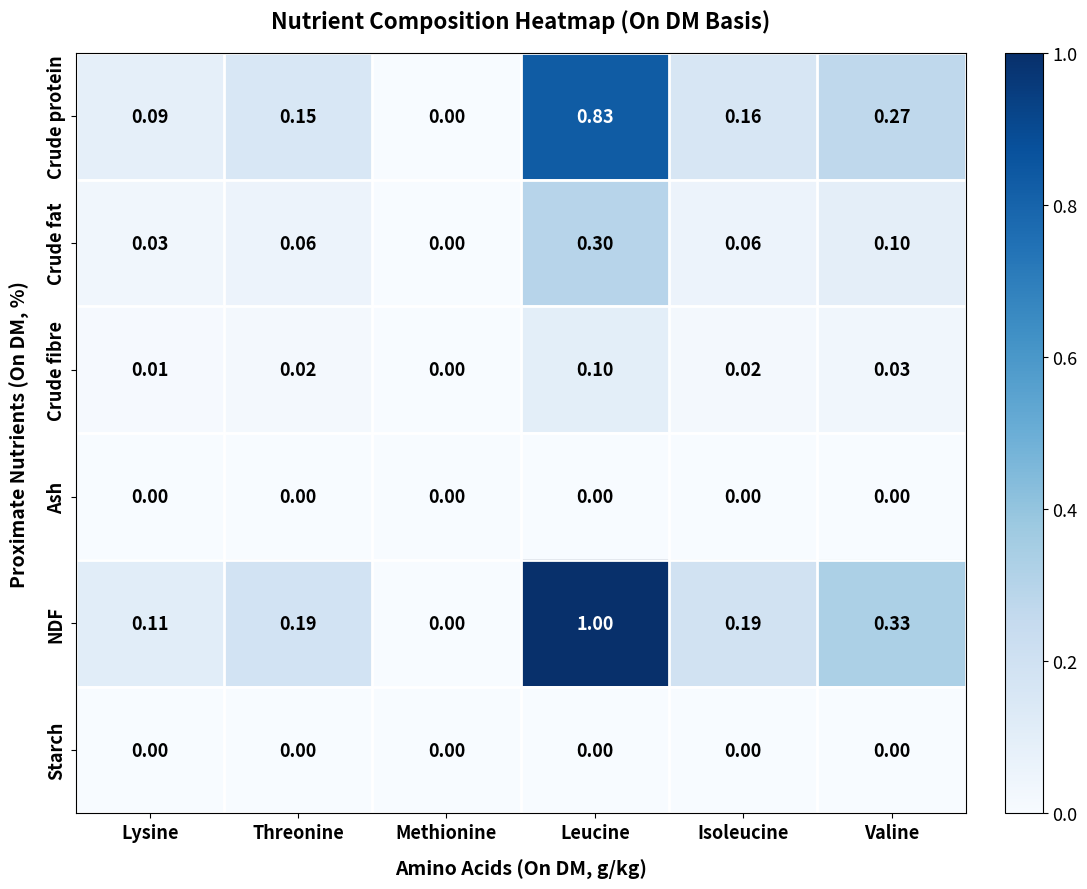

Where is Crude fat nearest to the value 0?

Methionine